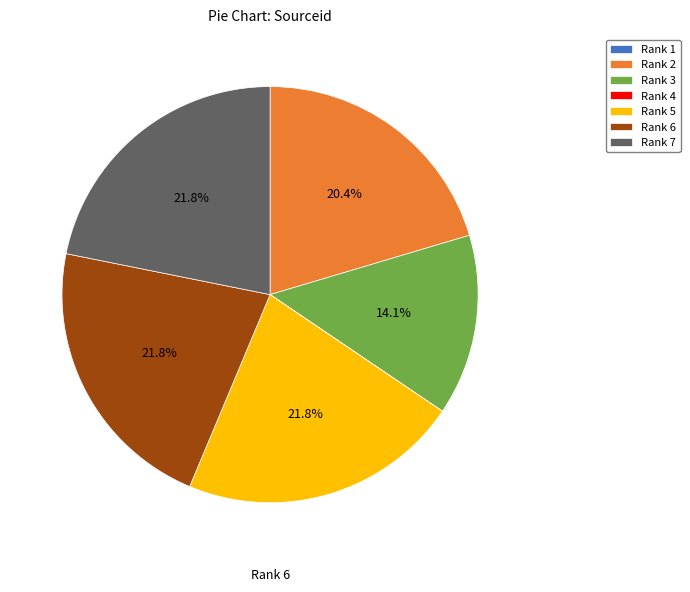

To the nearest percent, what portion does Rank 2 represent?

20%